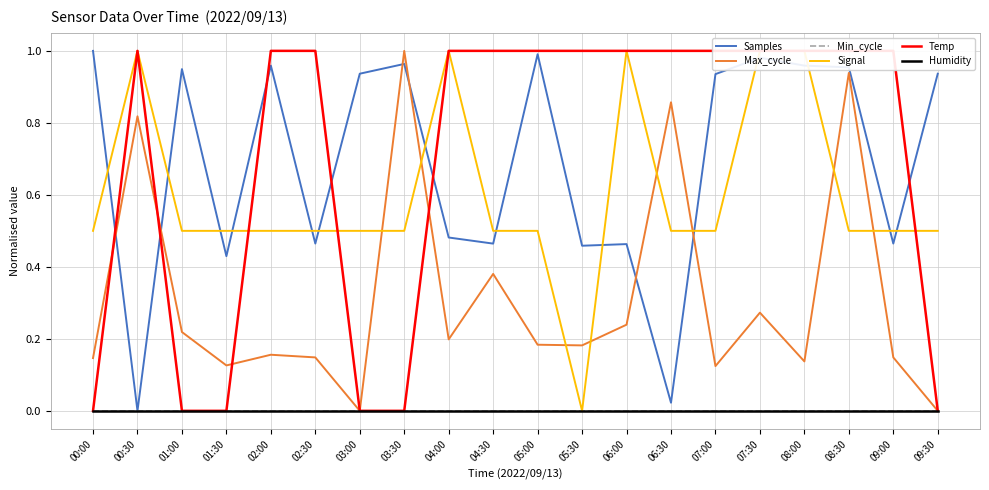

Between 07:30 and 09:30, which series saw the biggest shift?

Temp